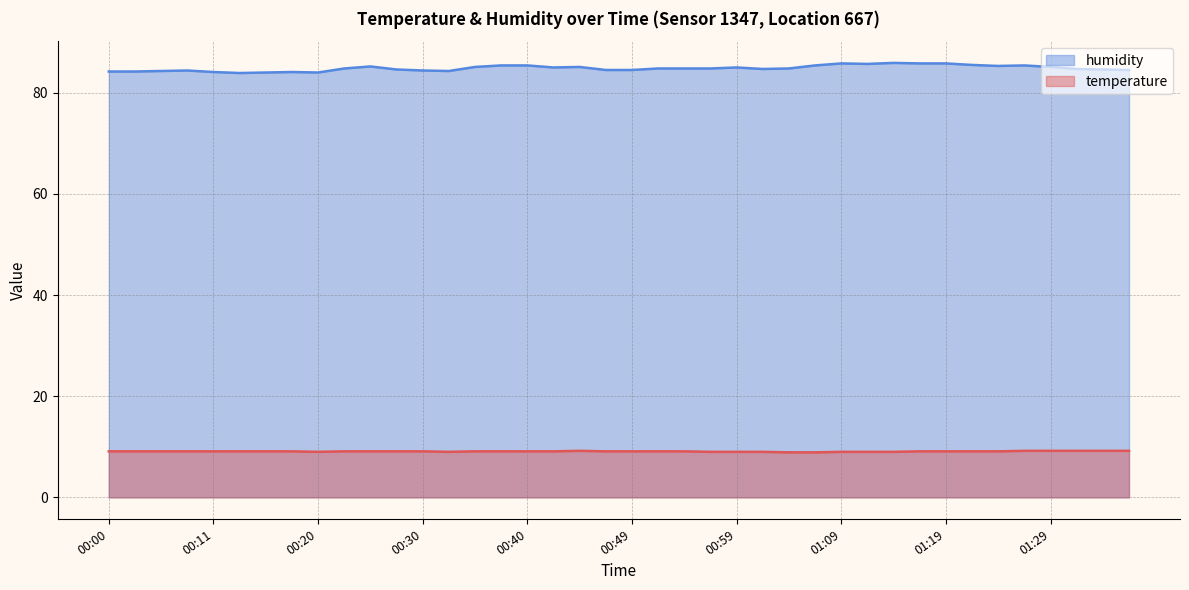

Reading left to right, transcribe all the data shown in this chart.

temperature: 00:00=9.1	00:03=9.1	00:05=9.1	00:08=9.1	00:11=9.1	00:13=9.1	00:15=9.1	00:18=9.1	00:20=9.0	00:23=9.1	00:25=9.1	00:28=9.1	00:30=9.1	00:33=9.0	00:35=9.1	00:37=9.1	00:40=9.1	00:42=9.1	00:45=9.2	00:47=9.1	00:49=9.1	00:52=9.1	00:54=9.1	00:57=9.0	00:59=9.0	01:02=9.0	01:04=8.9	01:07=8.9	01:09=9.0	01:12=9.0	01:14=9.0	01:17=9.1	01:19=9.1	01:21=9.1	01:24=9.1	01:26=9.2	01:29=9.2	01:31=9.2	01:34=9.2	01:36=9.2
humidity: 00:00=84.2	00:03=84.2	00:05=84.3	00:08=84.4	00:11=84.1	00:13=83.9	00:15=84.0	00:18=84.1	00:20=84.0	00:23=84.8	00:25=85.2	00:28=84.6	00:30=84.4	00:33=84.3	00:35=85.1	00:37=85.4	00:40=85.4	00:42=85.0	00:45=85.1	00:47=84.5	00:49=84.5	00:52=84.8	00:54=84.8	00:57=84.8	00:59=85.0	01:02=84.7	01:04=84.8	01:07=85.4	01:09=85.8	01:12=85.7	01:14=85.9	01:17=85.8	01:19=85.8	01:21=85.5	01:24=85.3	01:26=85.4	01:29=85.1	01:31=84.7	01:34=84.6	01:36=84.5